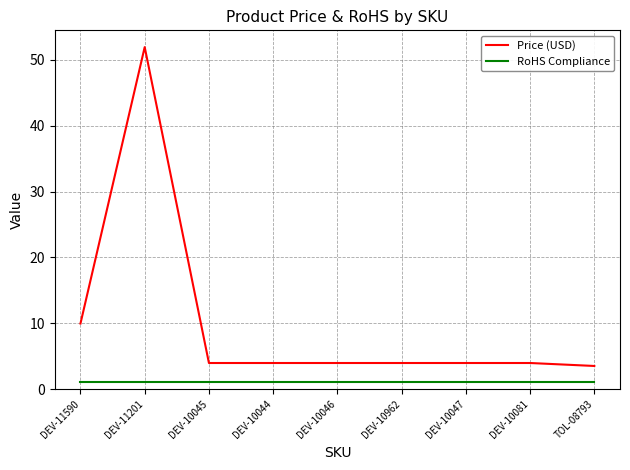

True or false: Price (USD) and RoHS Compliance cross at least once.

False